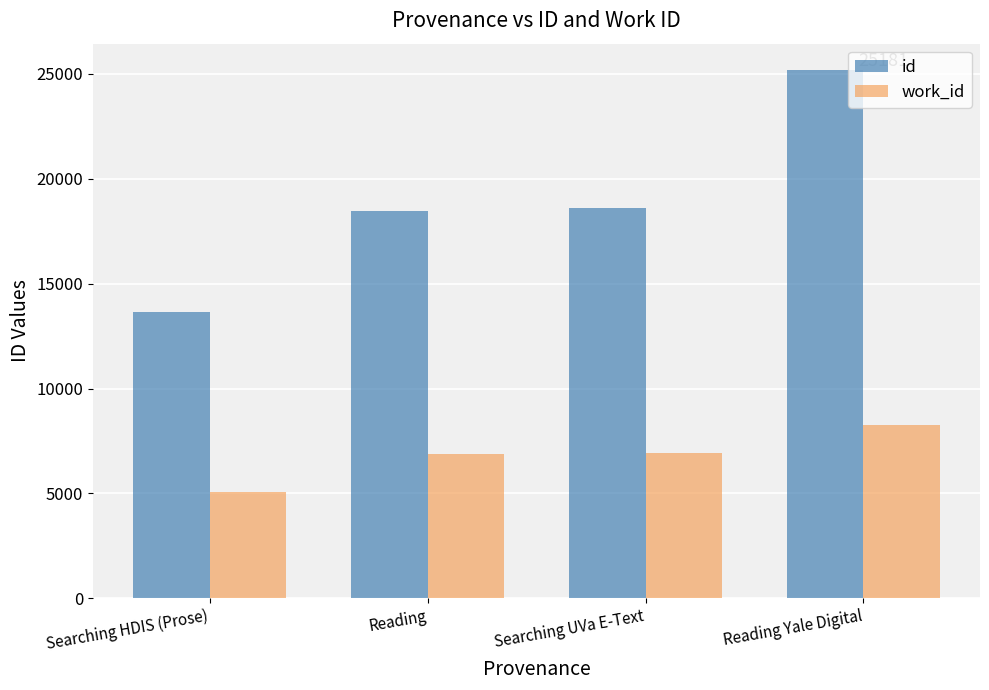

The value of work_id at Searching HDIS (Prose) is 3540. True or false?

False